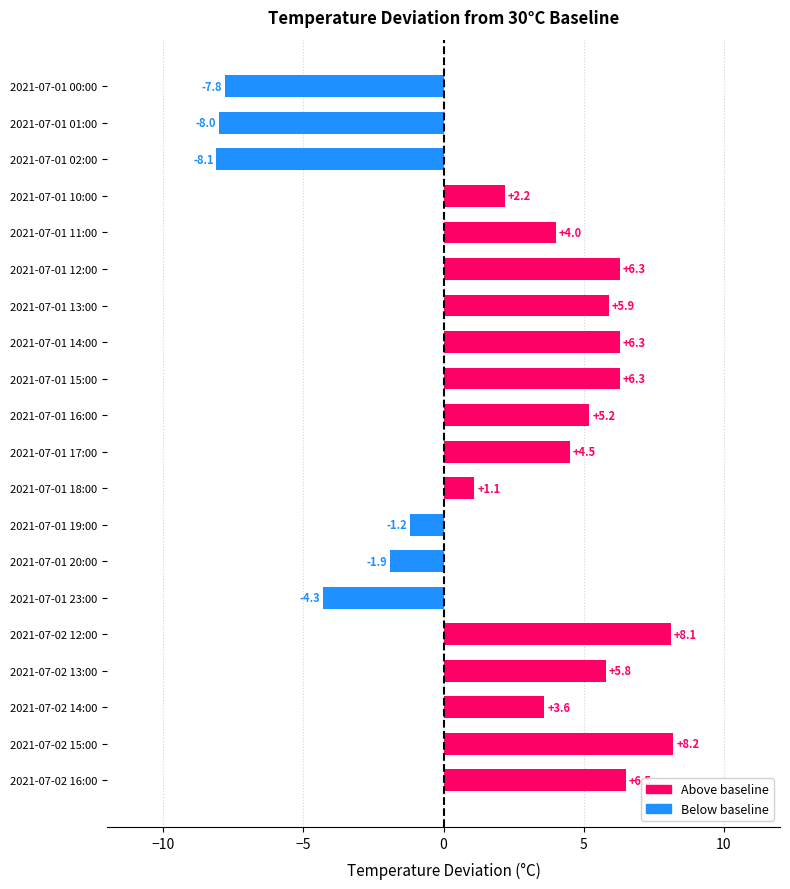

How many positive values are there?

14